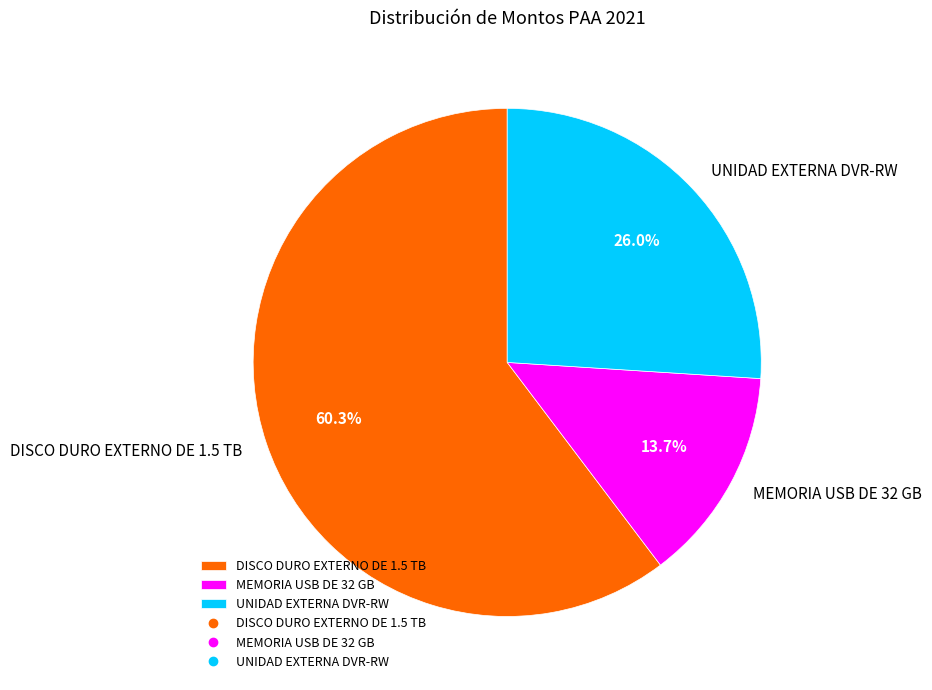

Which category has the biggest portion of the pie?

DISCO DURO EXTERNO DE 1.5 TB